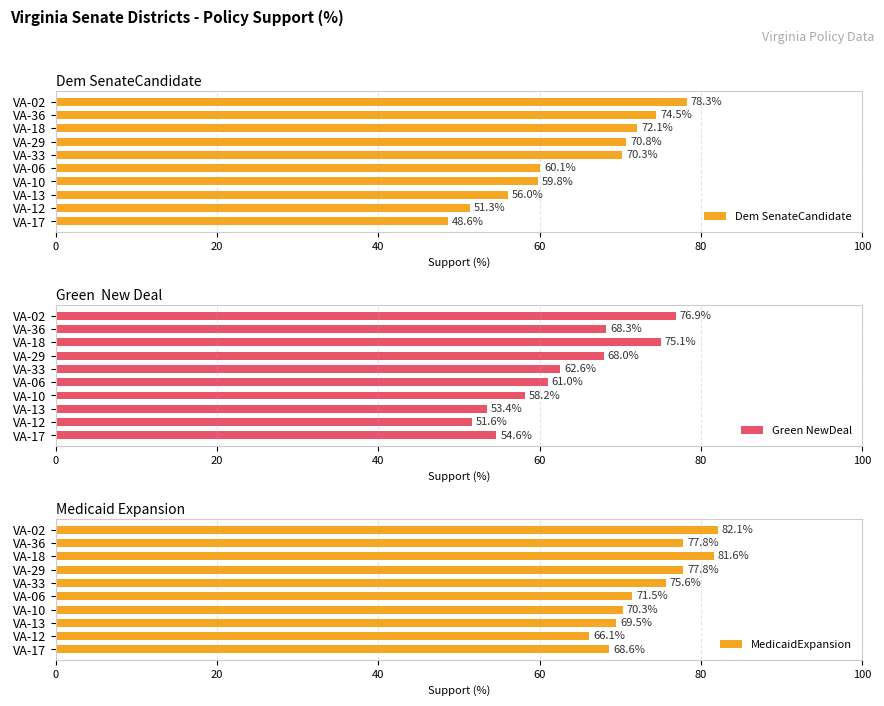

How many values in the Green NewDeal series exceed 62?

5